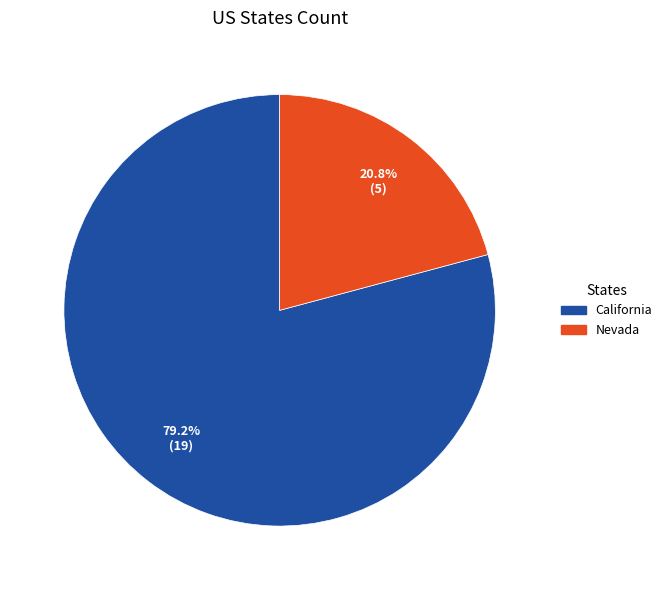

Which category has the biggest portion of the pie?

California